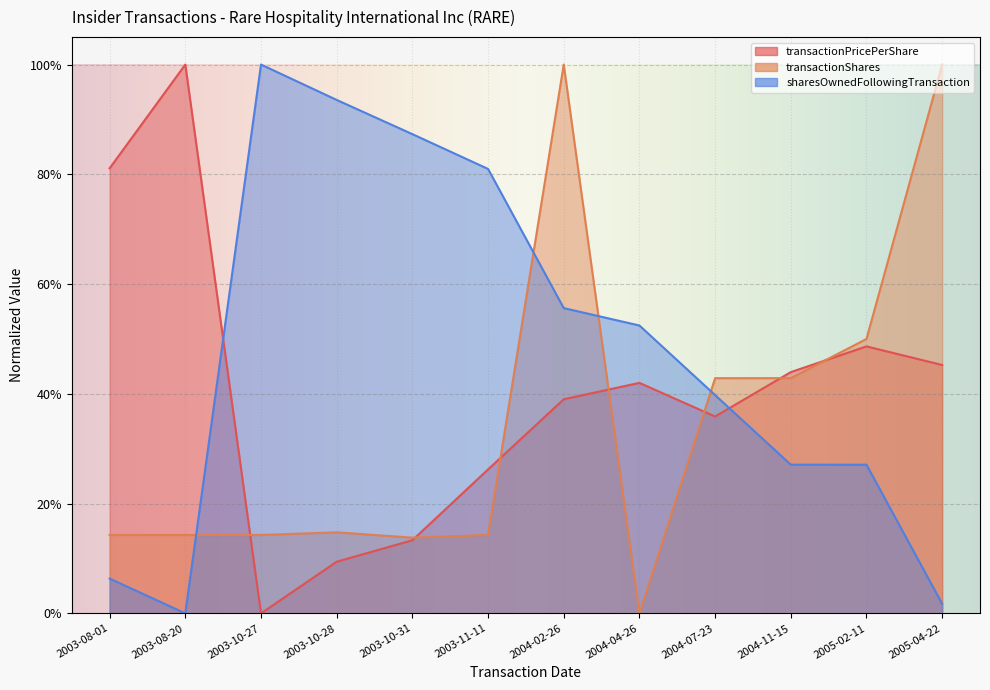

Rank the series by their average value, from lowest to highest.

transactionShares, transactionPricePerShare, sharesOwnedFollowingTransaction